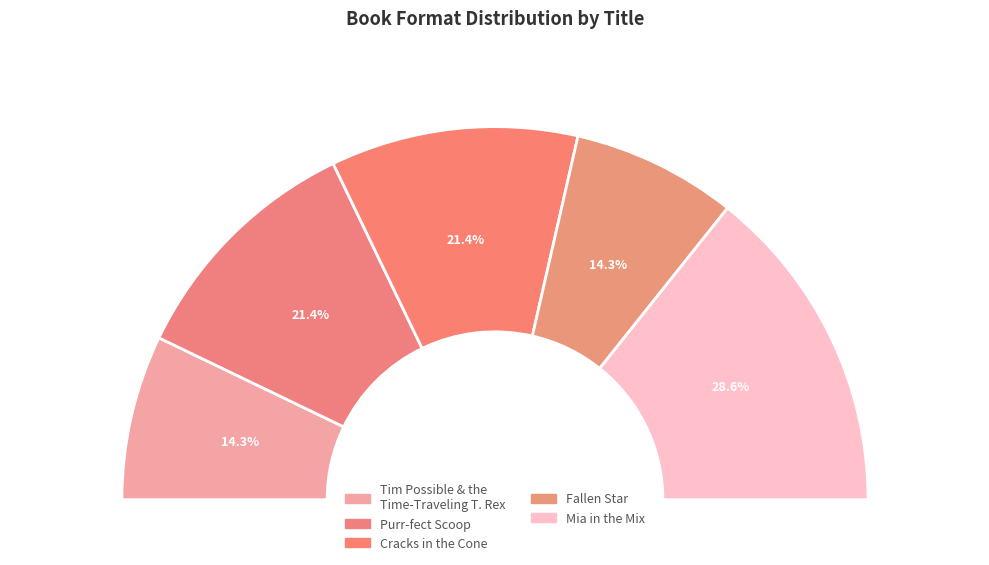

To the nearest percent, what is the combined percentage of Cracks in the Cone and Purr-fect Scoop?

43%